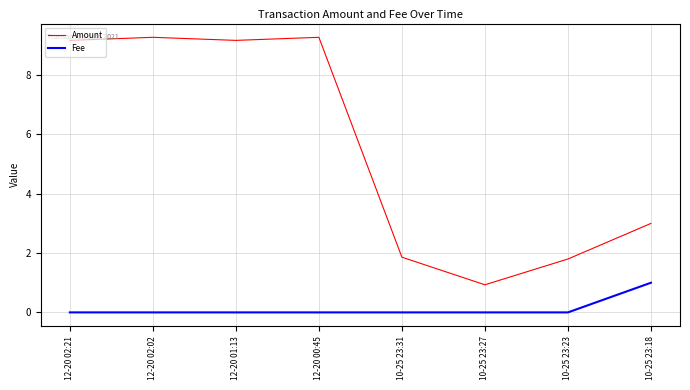

What is the greatest value displayed?

9.3